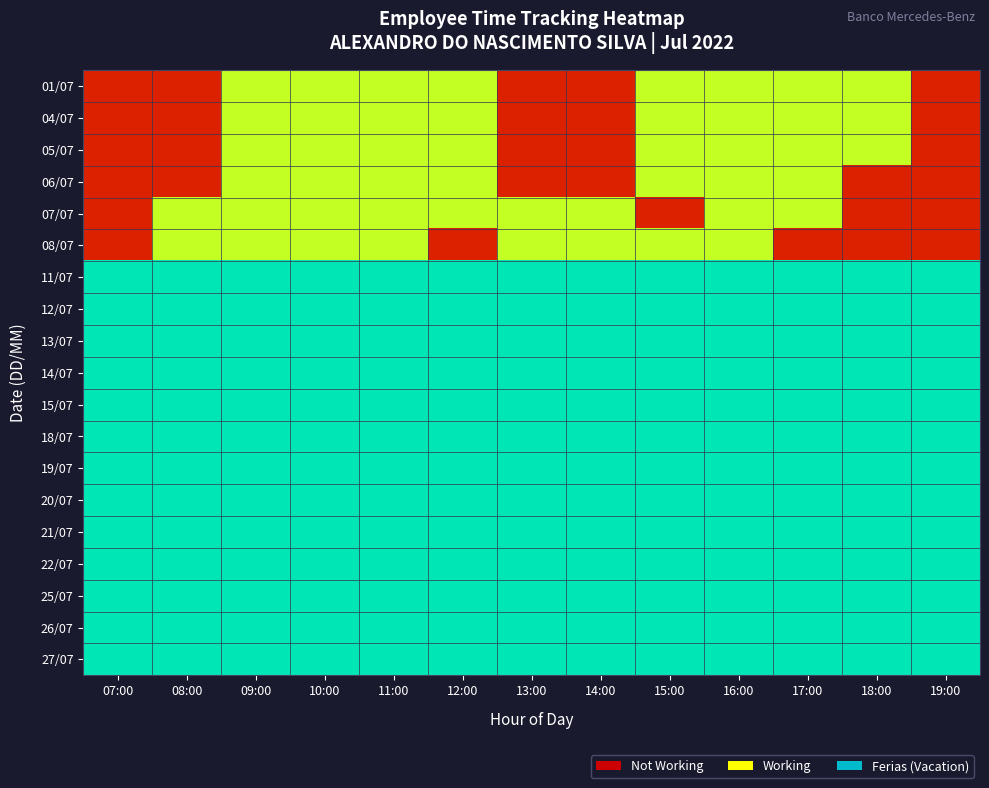

Reading right to left, what are all the values shown in this chart?

01/07: 19:00=0.1	18:00=0.6	17:00=0.6	16:00=0.6	15:00=0.6	14:00=0.1	13:00=0.1	12:00=0.6	11:00=0.6	10:00=0.6	09:00=0.6	08:00=0.1	07:00=0.1
04/07: 19:00=0.1	18:00=0.6	17:00=0.6	16:00=0.6	15:00=0.6	14:00=0.1	13:00=0.1	12:00=0.6	11:00=0.6	10:00=0.6	09:00=0.6	08:00=0.1	07:00=0.1
05/07: 19:00=0.1	18:00=0.6	17:00=0.6	16:00=0.6	15:00=0.6	14:00=0.1	13:00=0.1	12:00=0.6	11:00=0.6	10:00=0.6	09:00=0.6	08:00=0.1	07:00=0.1
06/07: 19:00=0.1	18:00=0.1	17:00=0.6	16:00=0.6	15:00=0.6	14:00=0.1	13:00=0.1	12:00=0.6	11:00=0.6	10:00=0.6	09:00=0.6	08:00=0.1	07:00=0.1
07/07: 19:00=0.1	18:00=0.1	17:00=0.6	16:00=0.6	15:00=0.1	14:00=0.6	13:00=0.6	12:00=0.6	11:00=0.6	10:00=0.6	09:00=0.6	08:00=0.6	07:00=0.1
08/07: 19:00=0.1	18:00=0.1	17:00=0.1	16:00=0.6	15:00=0.6	14:00=0.6	13:00=0.6	12:00=0.1	11:00=0.6	10:00=0.6	09:00=0.6	08:00=0.6	07:00=0.1
11/07: 19:00=0.9	18:00=0.9	17:00=0.9	16:00=0.9	15:00=0.9	14:00=0.9	13:00=0.9	12:00=0.9	11:00=0.9	10:00=0.9	09:00=0.9	08:00=0.9	07:00=0.9
12/07: 19:00=0.9	18:00=0.9	17:00=0.9	16:00=0.9	15:00=0.9	14:00=0.9	13:00=0.9	12:00=0.9	11:00=0.9	10:00=0.9	09:00=0.9	08:00=0.9	07:00=0.9
13/07: 19:00=0.9	18:00=0.9	17:00=0.9	16:00=0.9	15:00=0.9	14:00=0.9	13:00=0.9	12:00=0.9	11:00=0.9	10:00=0.9	09:00=0.9	08:00=0.9	07:00=0.9
14/07: 19:00=0.9	18:00=0.9	17:00=0.9	16:00=0.9	15:00=0.9	14:00=0.9	13:00=0.9	12:00=0.9	11:00=0.9	10:00=0.9	09:00=0.9	08:00=0.9	07:00=0.9
15/07: 19:00=0.9	18:00=0.9	17:00=0.9	16:00=0.9	15:00=0.9	14:00=0.9	13:00=0.9	12:00=0.9	11:00=0.9	10:00=0.9	09:00=0.9	08:00=0.9	07:00=0.9
18/07: 19:00=0.9	18:00=0.9	17:00=0.9	16:00=0.9	15:00=0.9	14:00=0.9	13:00=0.9	12:00=0.9	11:00=0.9	10:00=0.9	09:00=0.9	08:00=0.9	07:00=0.9
19/07: 19:00=0.9	18:00=0.9	17:00=0.9	16:00=0.9	15:00=0.9	14:00=0.9	13:00=0.9	12:00=0.9	11:00=0.9	10:00=0.9	09:00=0.9	08:00=0.9	07:00=0.9
20/07: 19:00=0.9	18:00=0.9	17:00=0.9	16:00=0.9	15:00=0.9	14:00=0.9	13:00=0.9	12:00=0.9	11:00=0.9	10:00=0.9	09:00=0.9	08:00=0.9	07:00=0.9
21/07: 19:00=0.9	18:00=0.9	17:00=0.9	16:00=0.9	15:00=0.9	14:00=0.9	13:00=0.9	12:00=0.9	11:00=0.9	10:00=0.9	09:00=0.9	08:00=0.9	07:00=0.9
22/07: 19:00=0.9	18:00=0.9	17:00=0.9	16:00=0.9	15:00=0.9	14:00=0.9	13:00=0.9	12:00=0.9	11:00=0.9	10:00=0.9	09:00=0.9	08:00=0.9	07:00=0.9
25/07: 19:00=0.9	18:00=0.9	17:00=0.9	16:00=0.9	15:00=0.9	14:00=0.9	13:00=0.9	12:00=0.9	11:00=0.9	10:00=0.9	09:00=0.9	08:00=0.9	07:00=0.9
26/07: 19:00=0.9	18:00=0.9	17:00=0.9	16:00=0.9	15:00=0.9	14:00=0.9	13:00=0.9	12:00=0.9	11:00=0.9	10:00=0.9	09:00=0.9	08:00=0.9	07:00=0.9
27/07: 19:00=0.9	18:00=0.9	17:00=0.9	16:00=0.9	15:00=0.9	14:00=0.9	13:00=0.9	12:00=0.9	11:00=0.9	10:00=0.9	09:00=0.9	08:00=0.9	07:00=0.9